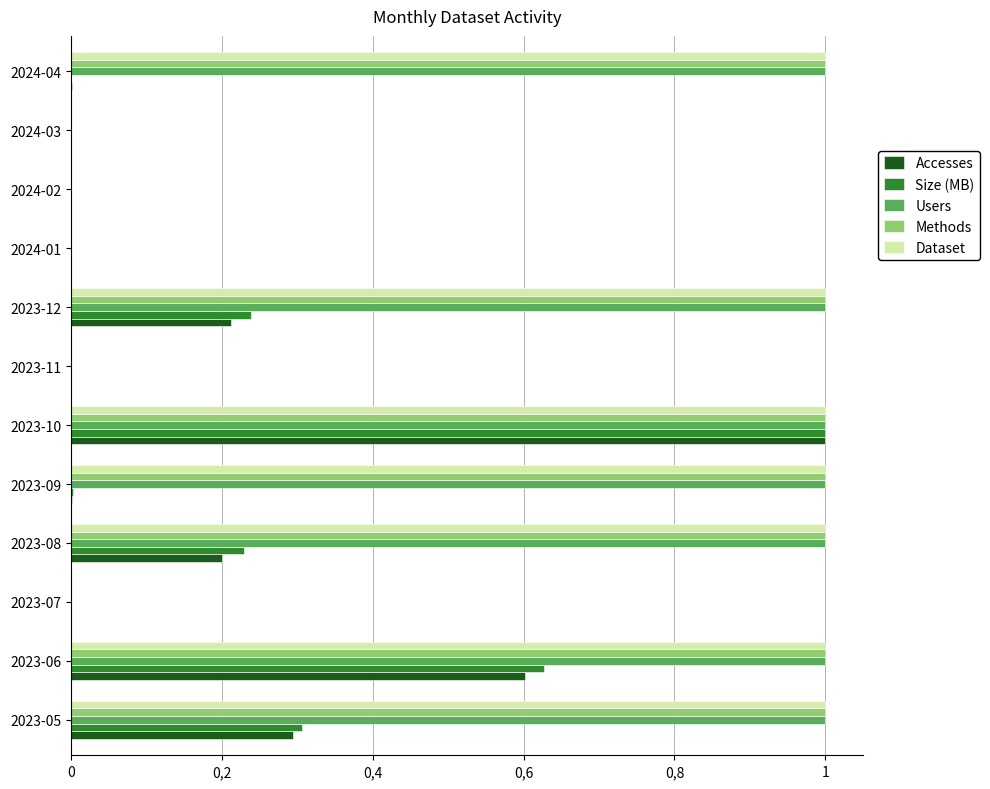

List the series in order of their peak value, highest first.

Accesses, Size (MB), Users, Methods, Dataset